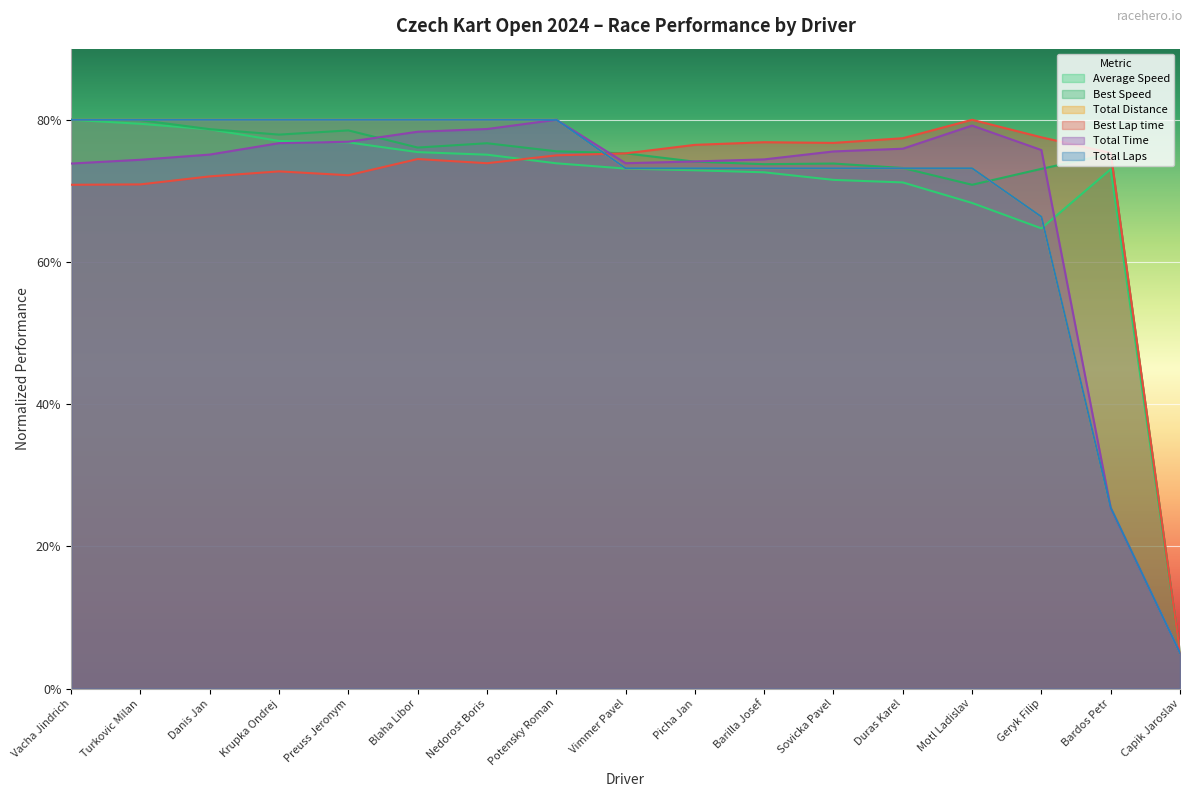

At which category does Best Speed reach its first local valley?

Krupka Ondrej